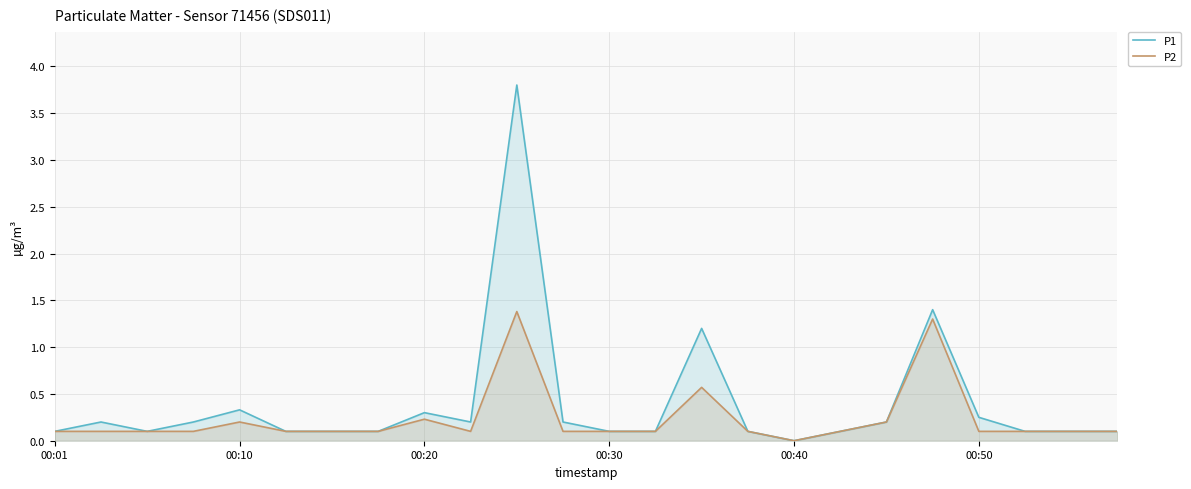

What is the difference between the maximum and second lowest values in the P2 series?

1.3